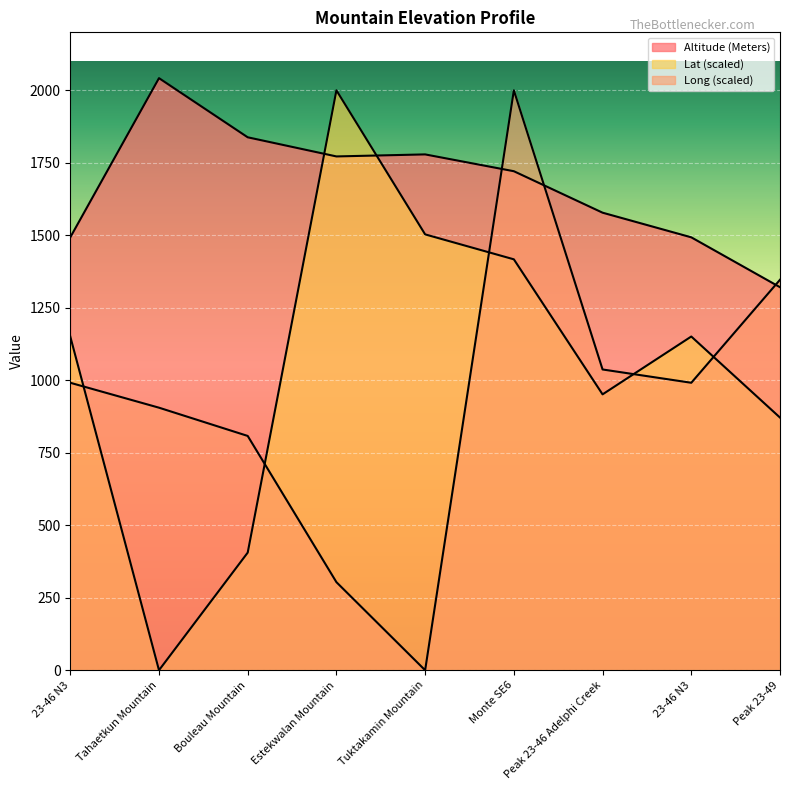

What is the sum of all Long values?

8384.0